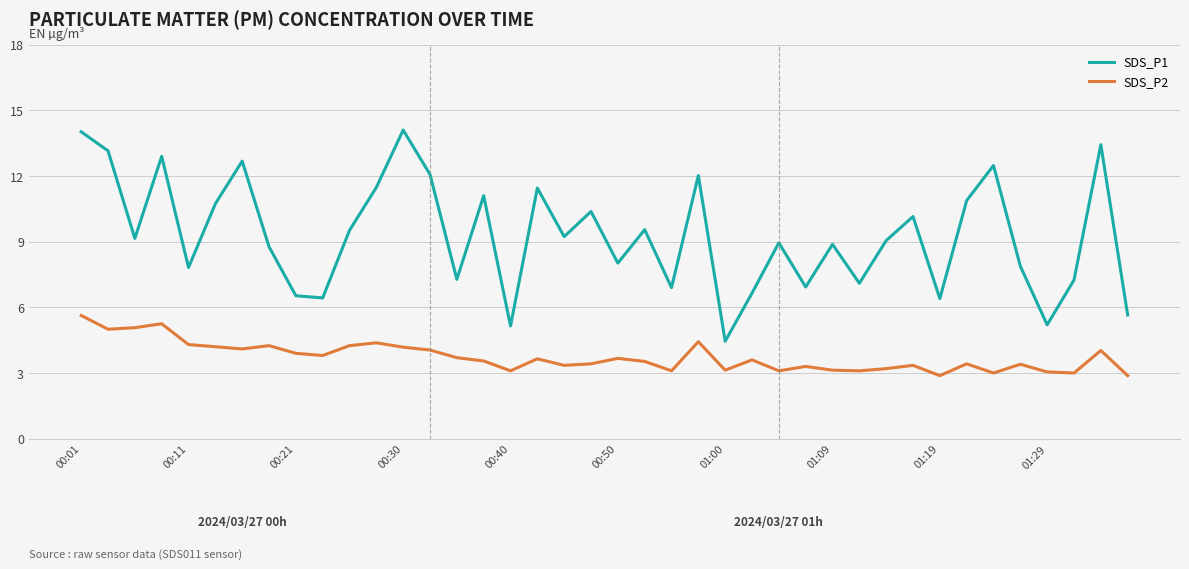

How many lines are shown in the chart?

2